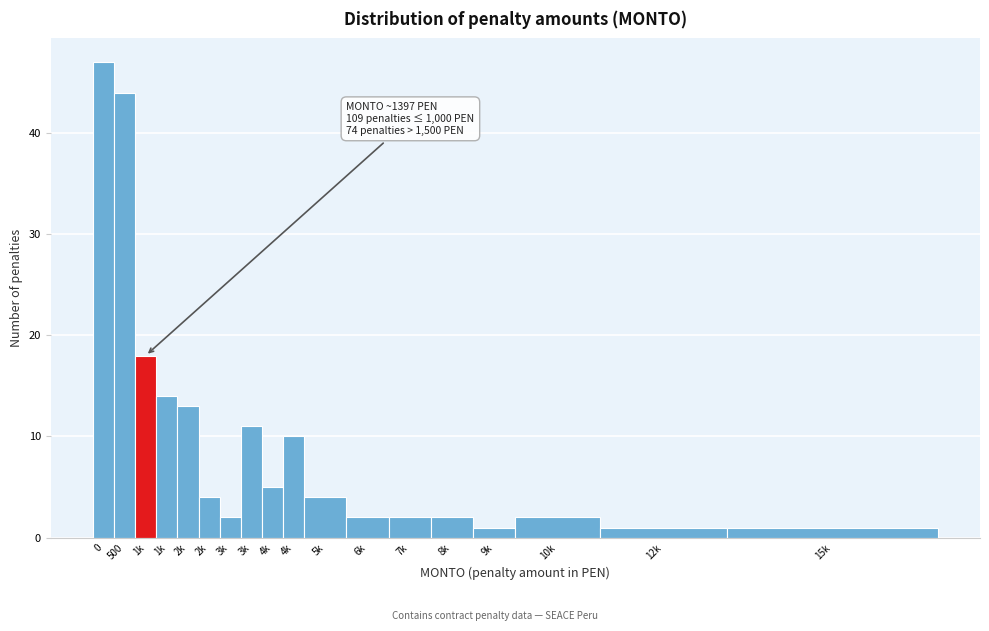

How many bars are there in total?

18